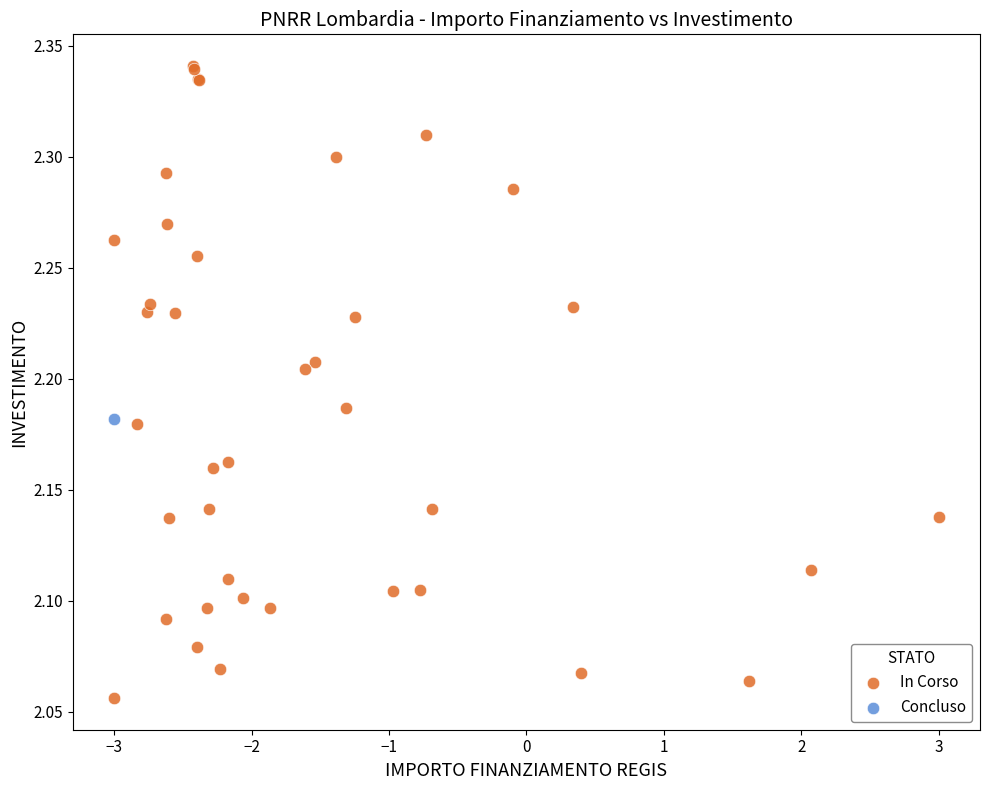

What are all the series names shown in the legend?

In Corso, Concluso